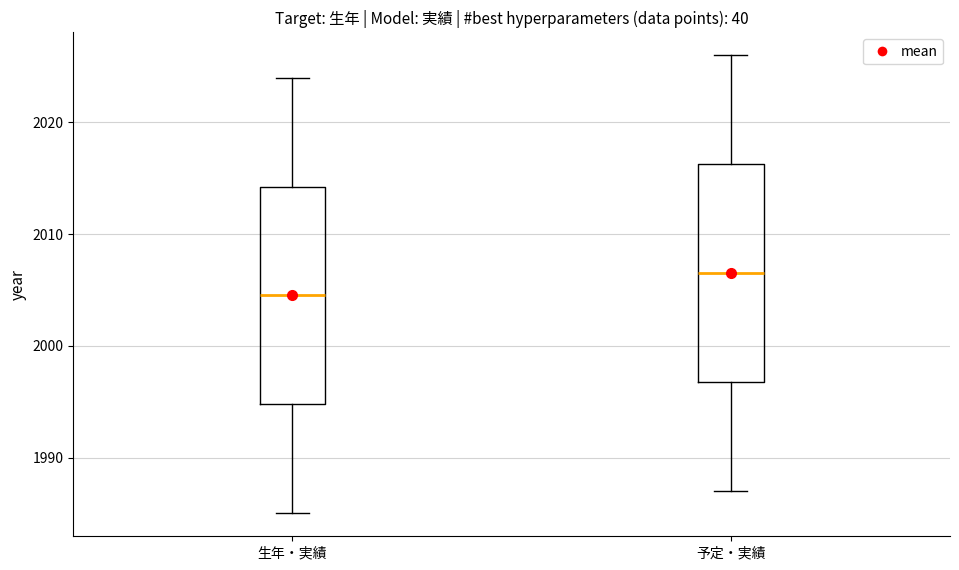

Where is the lower edge of the box for 予定・実績 on the y-axis? The values are not printed on the chart, so give them approximately, as read against the axis.

1997